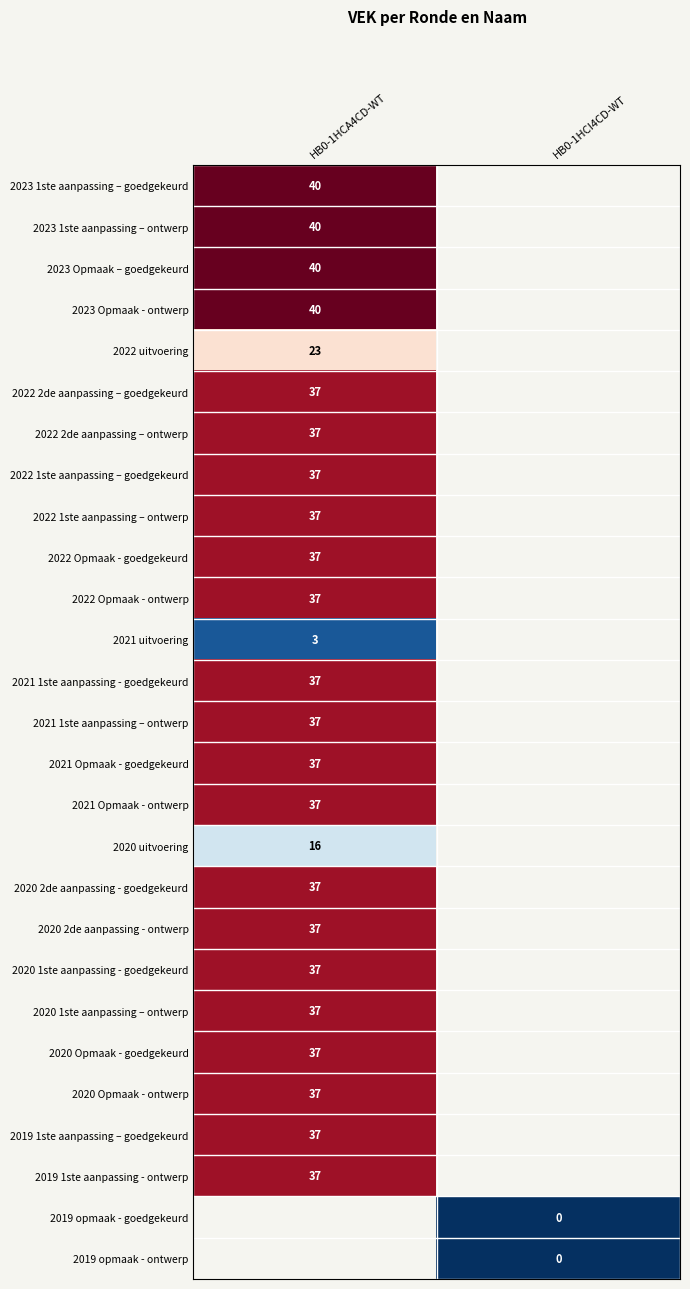

At how many categories does at least one series exceed 36?

1